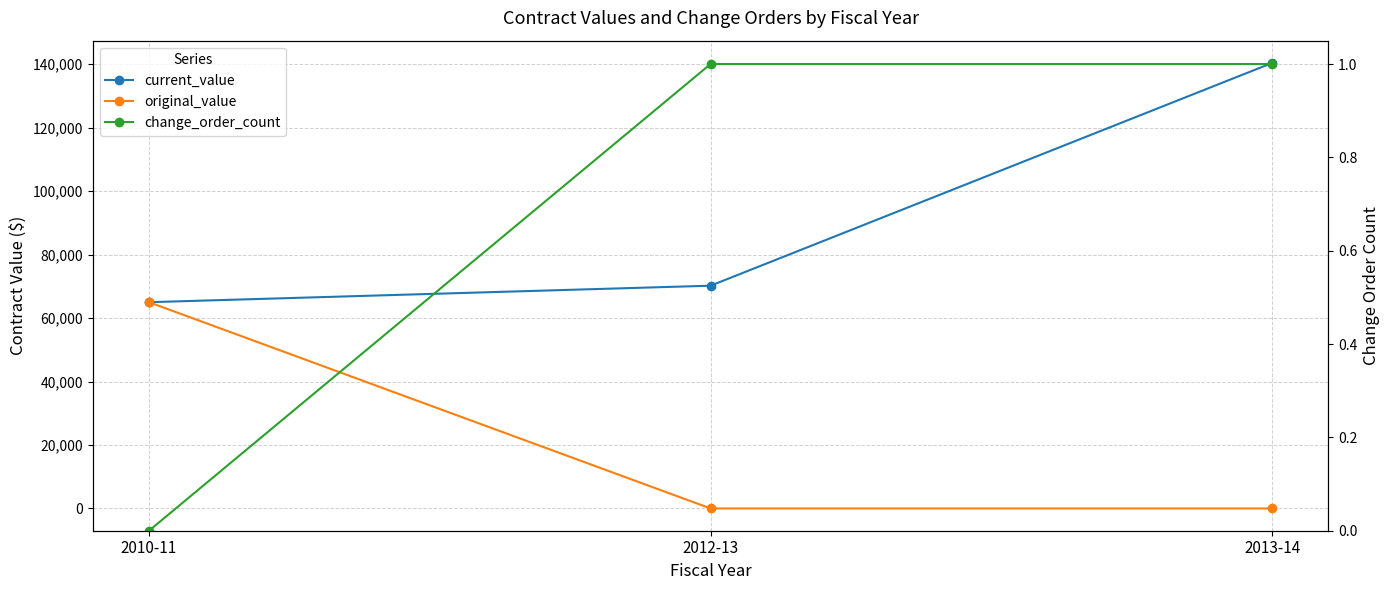

How many categories are shown in the chart?

3